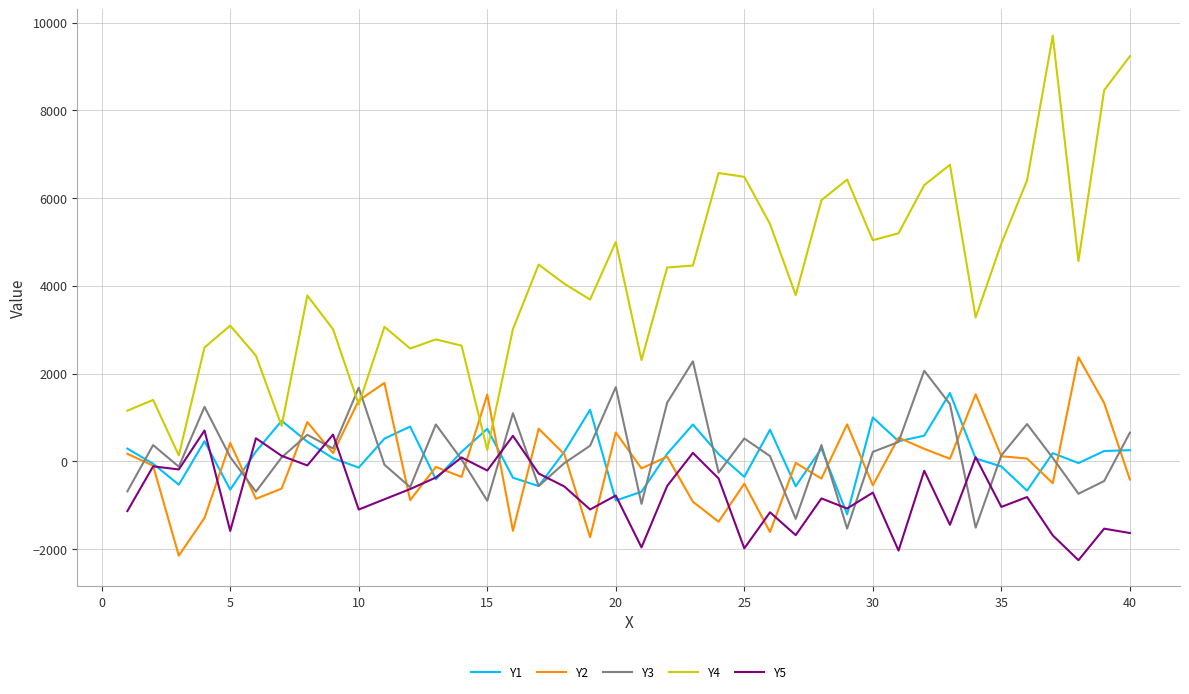

True or false: Y1 and Y5 cross at least once.

True